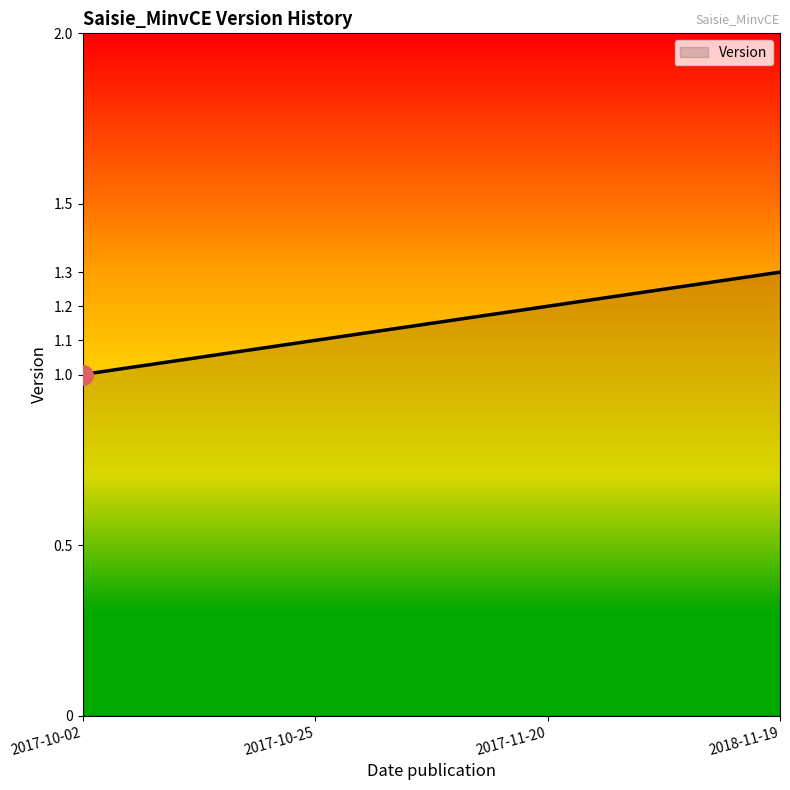

Is it true that the value at 2017-11-20 is 2.0?

False